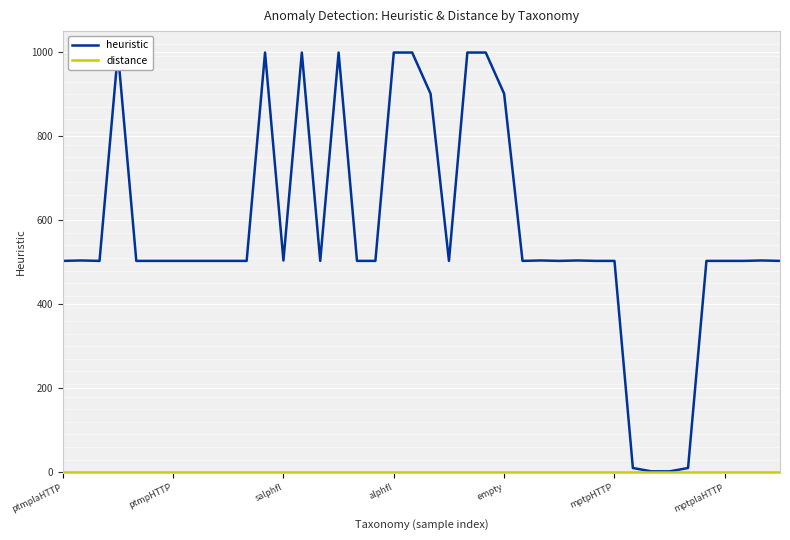

List the series in order of their overall mean, lowest first.

distance, heuristic